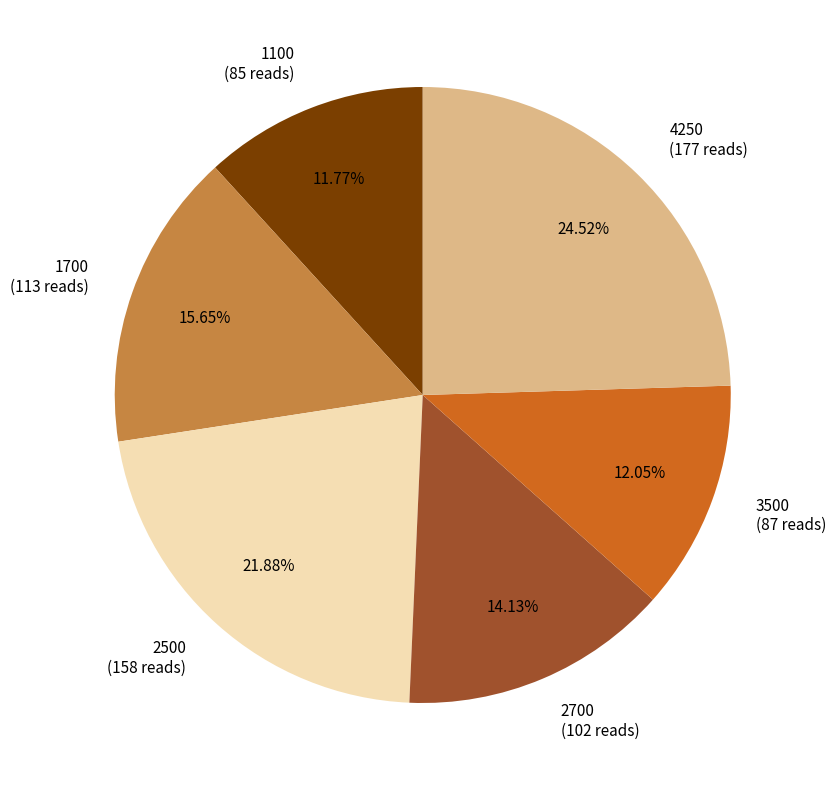

Does 4250 (177 reads) represent more than half of the total?

No